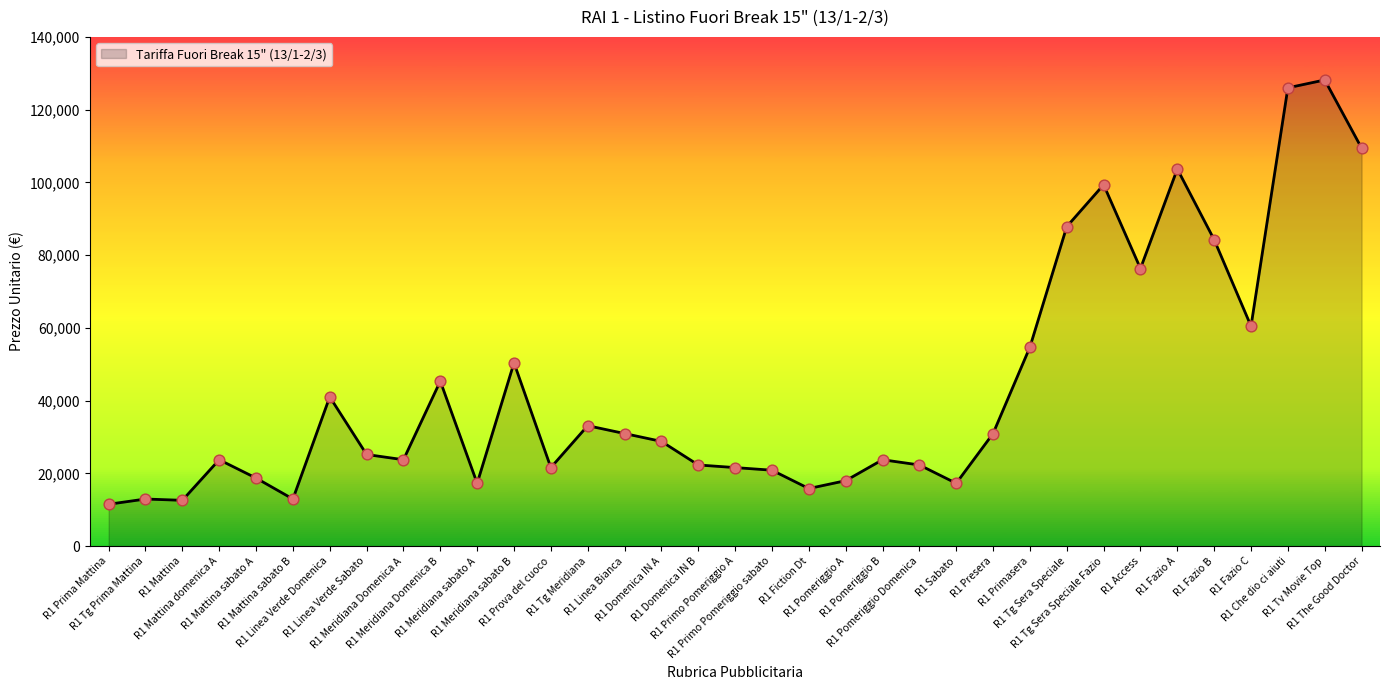

What is the minimum value shown in the chart?

11520